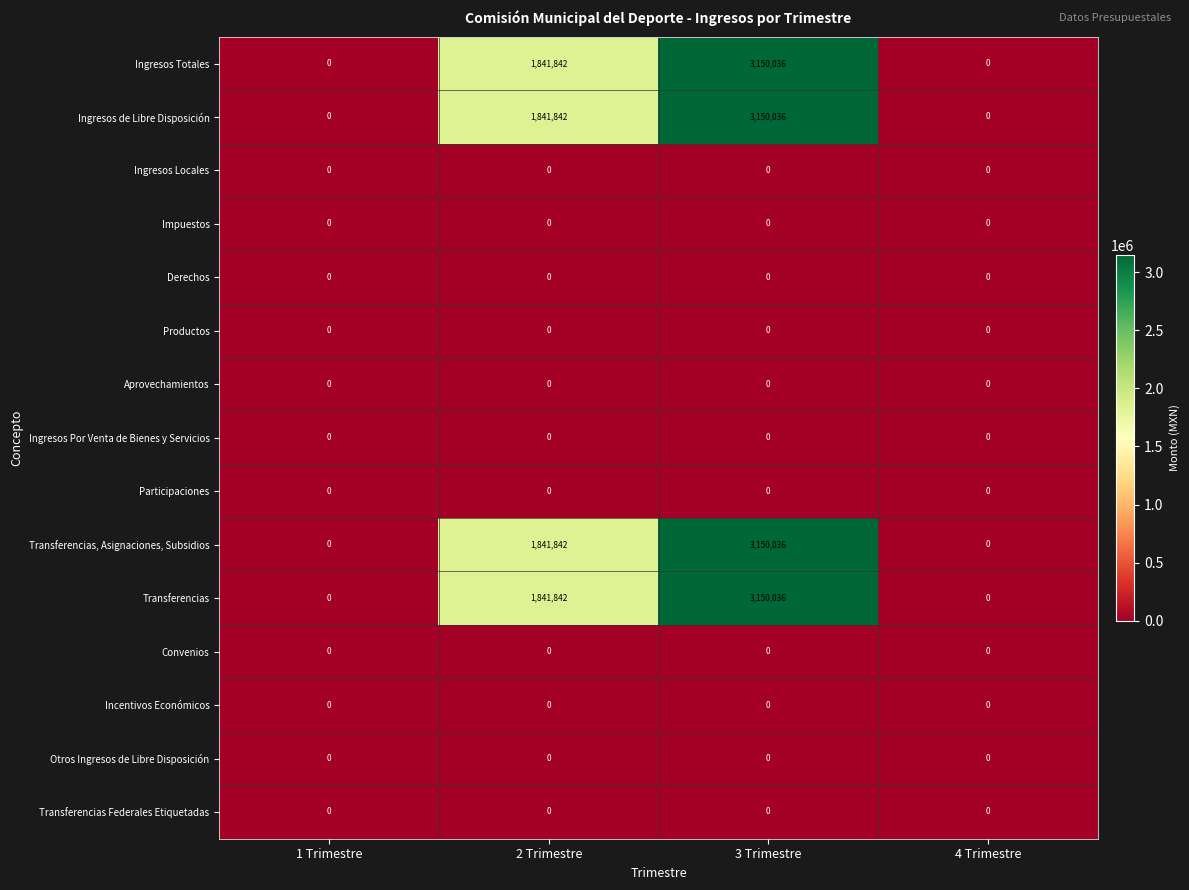

At which label does Ingresos Totales reach its peak?

3 Trimestre